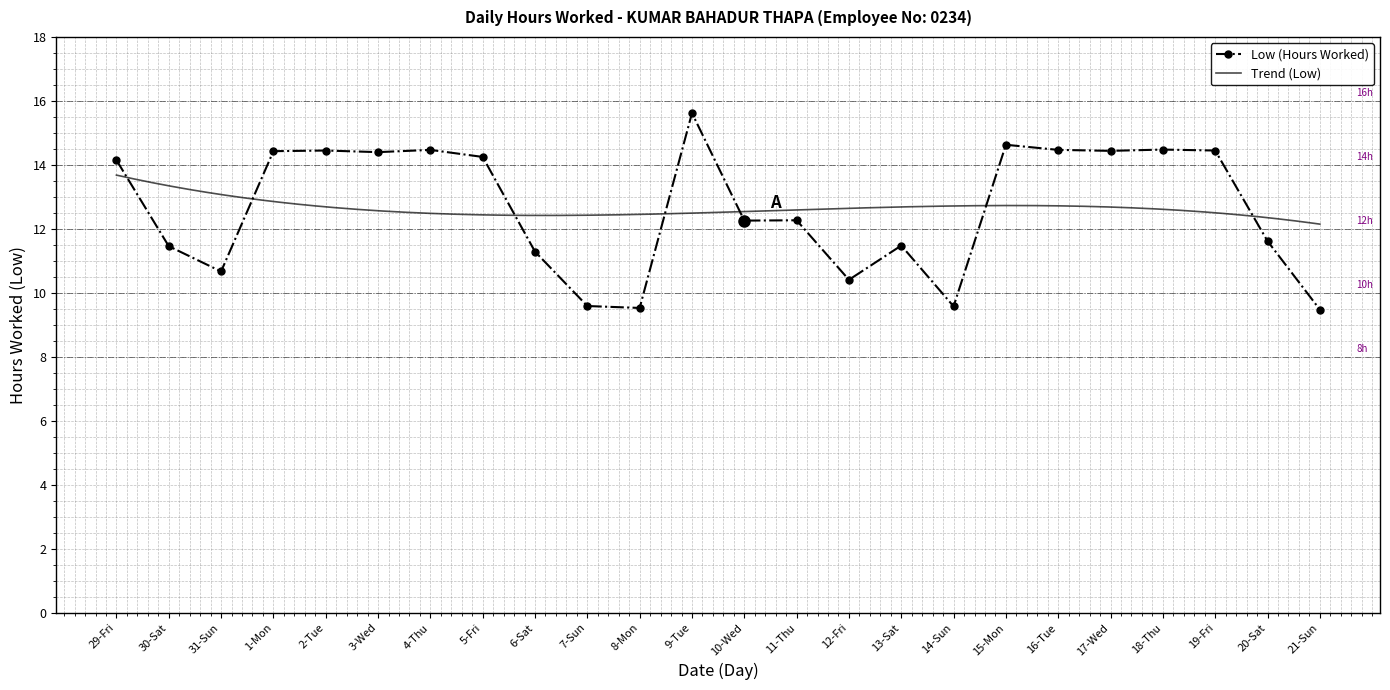

The value at 15-Mon is 14.6. True or false?

True